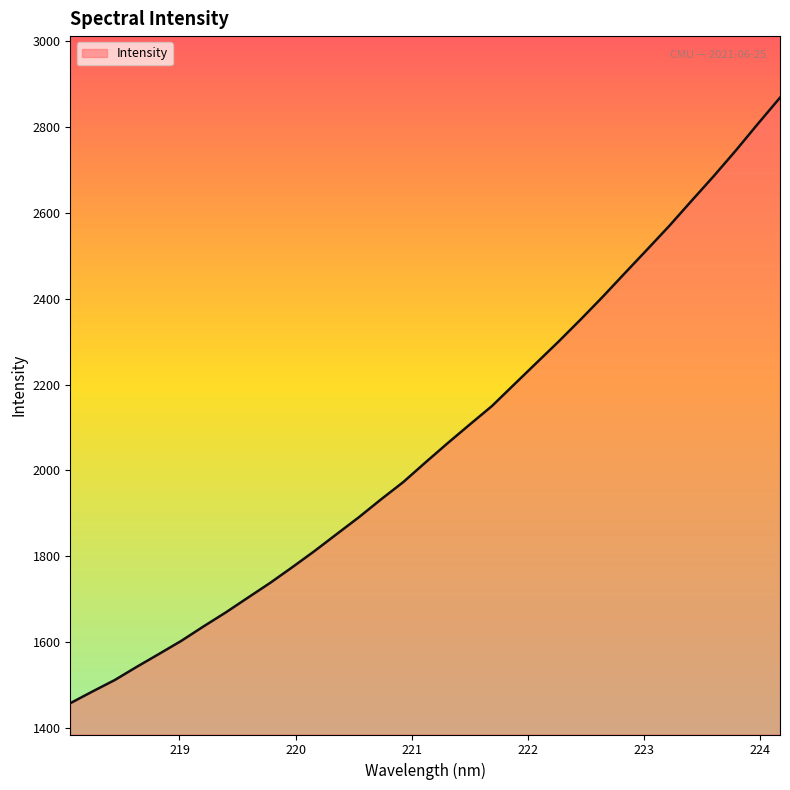

What is the minimum value shown in the chart?

1457.7